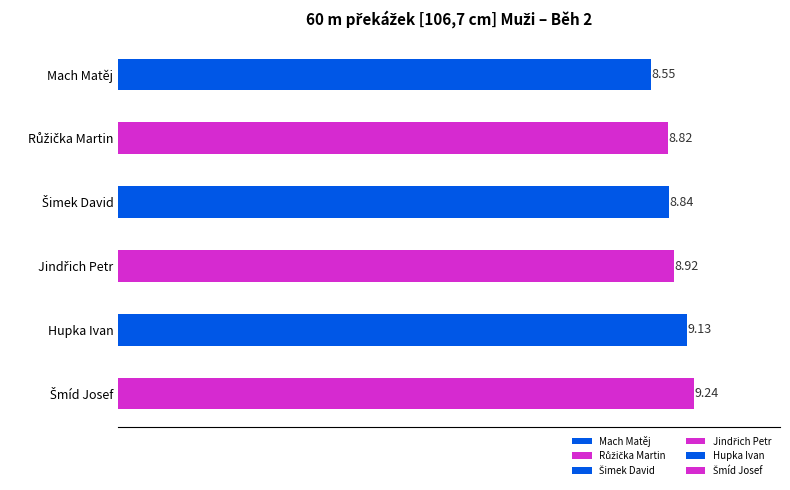

What position from the right is Šmíd Josef?

1